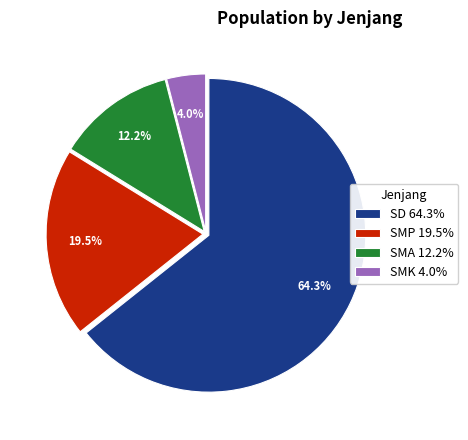

Rank the categories by value from highest to lowest.

SD, SMP, SMA, SMK